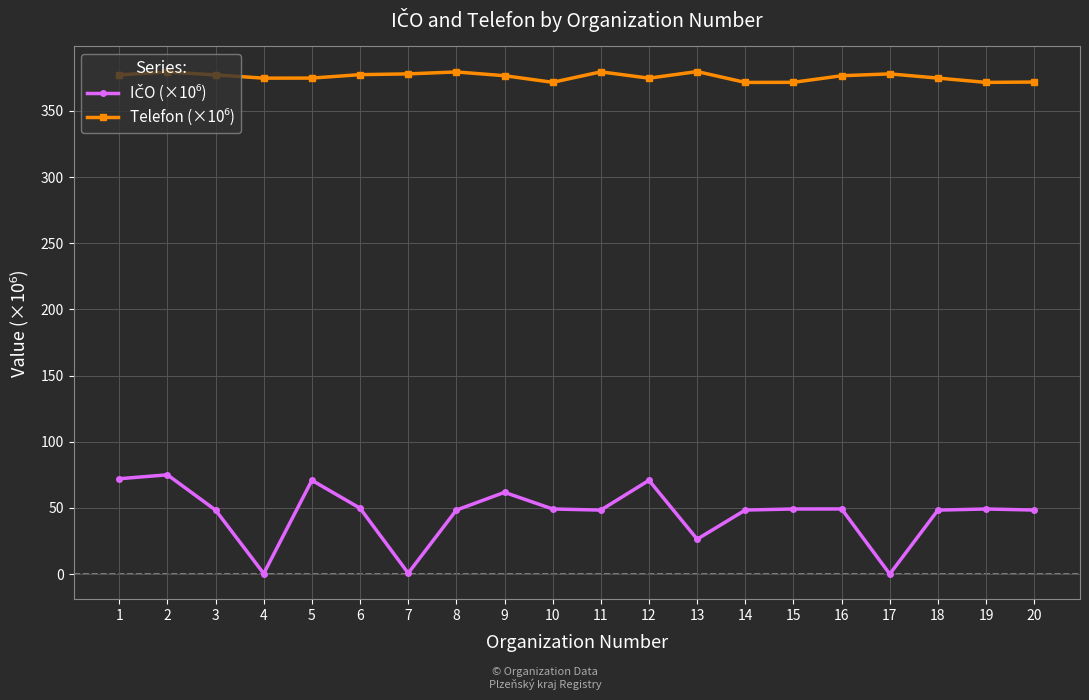

What is the spread (max minus min) of values at 1?

305.2